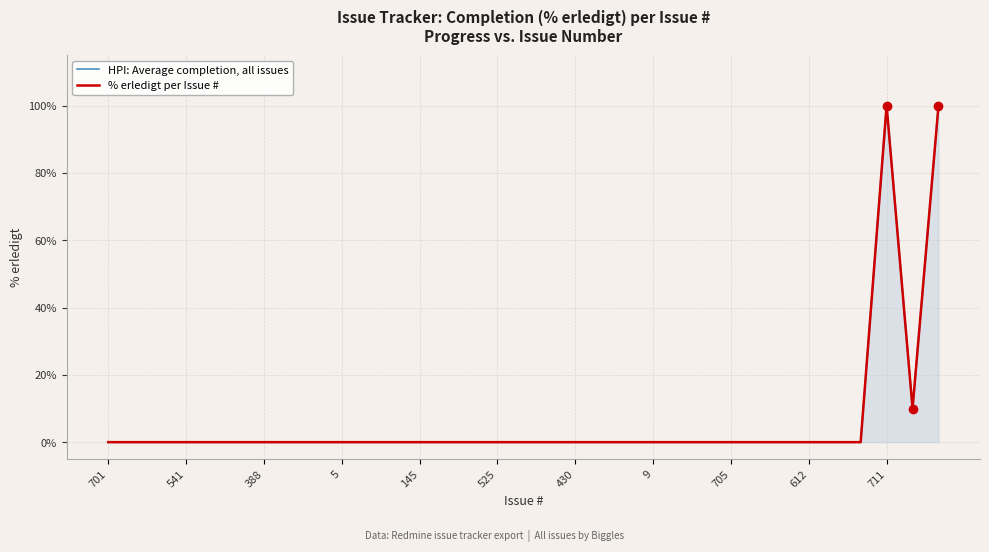

Rank the series at 23 from lowest to highest value.

HPI: Average completion, all issues, % erledigt per Issue #